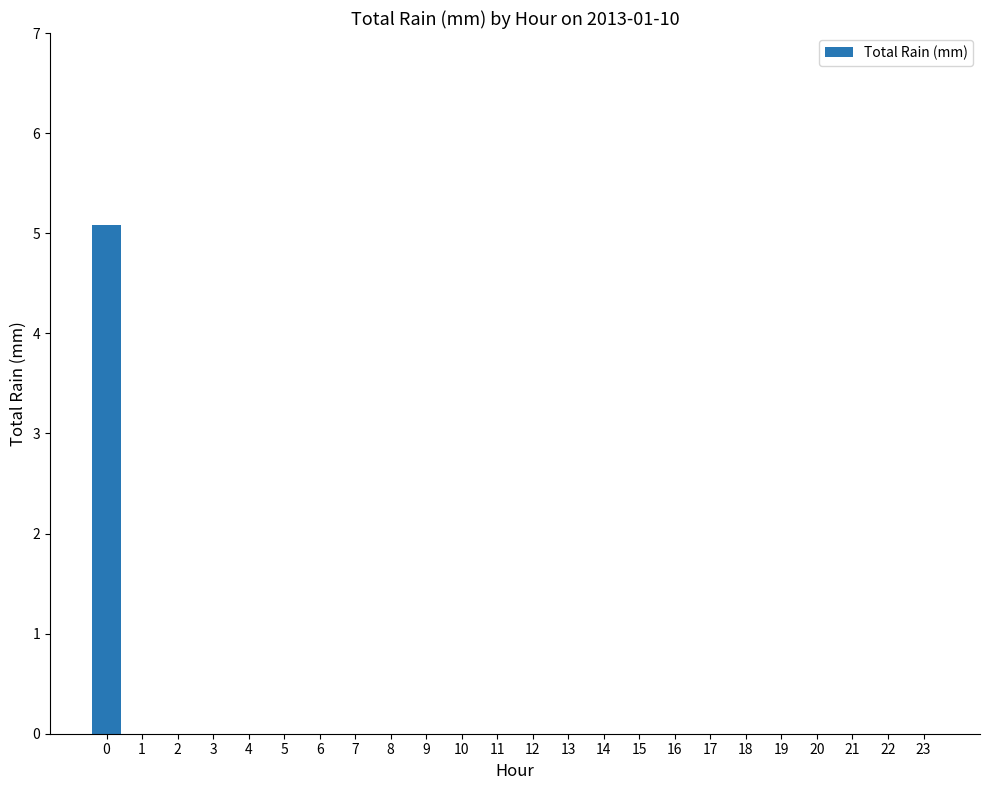

True or false: the data shows 0.0 at 8.

True